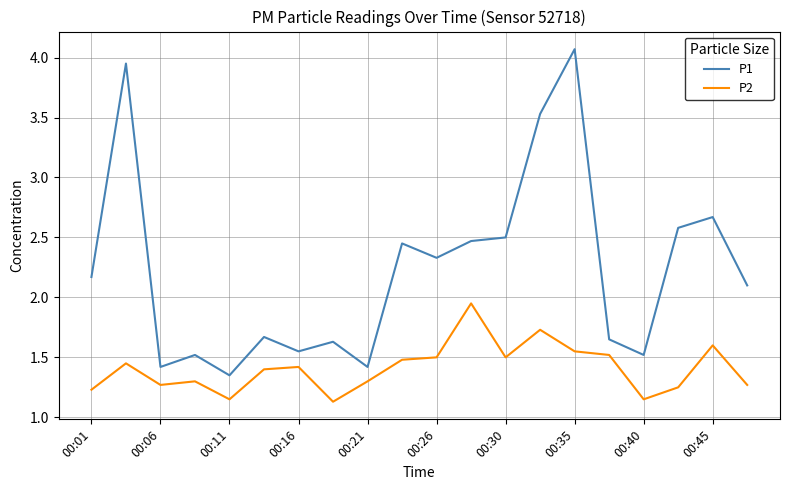

How many values in the P1 series are below 2?

9